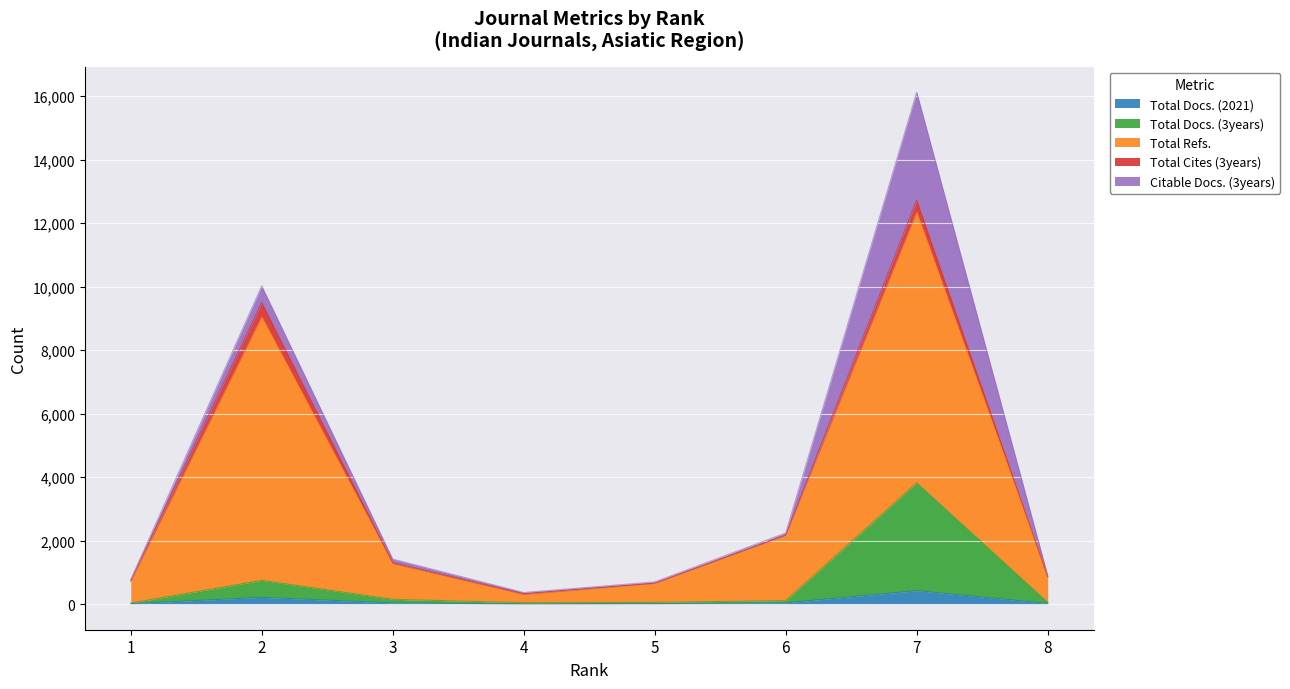

What is the minimum value shown in the chart?

7